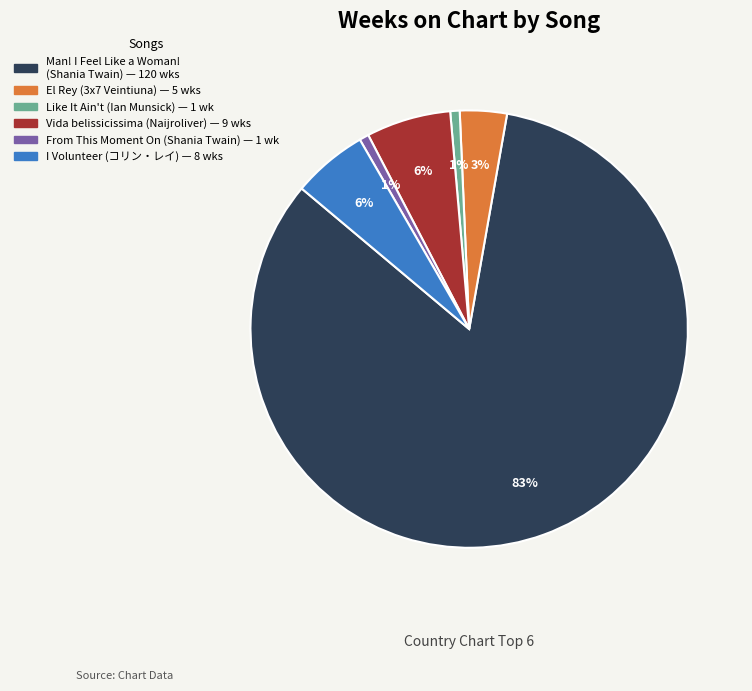

The Like It Ain't (Ian Munsick) slice represents 6% of the pie. True or false?

False